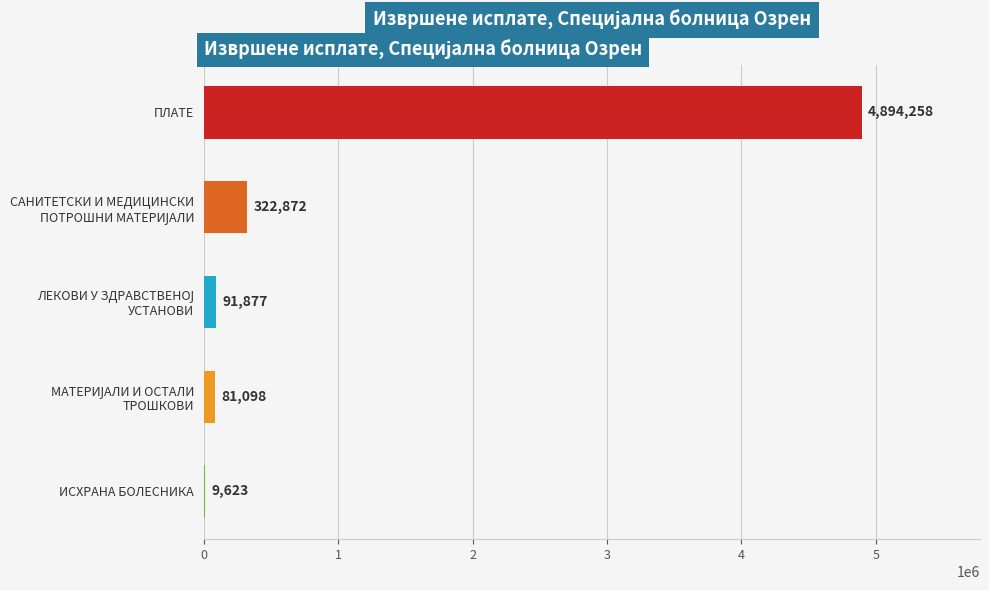

Which label corresponds to the largest value in the chart?

ПЛАТЕ